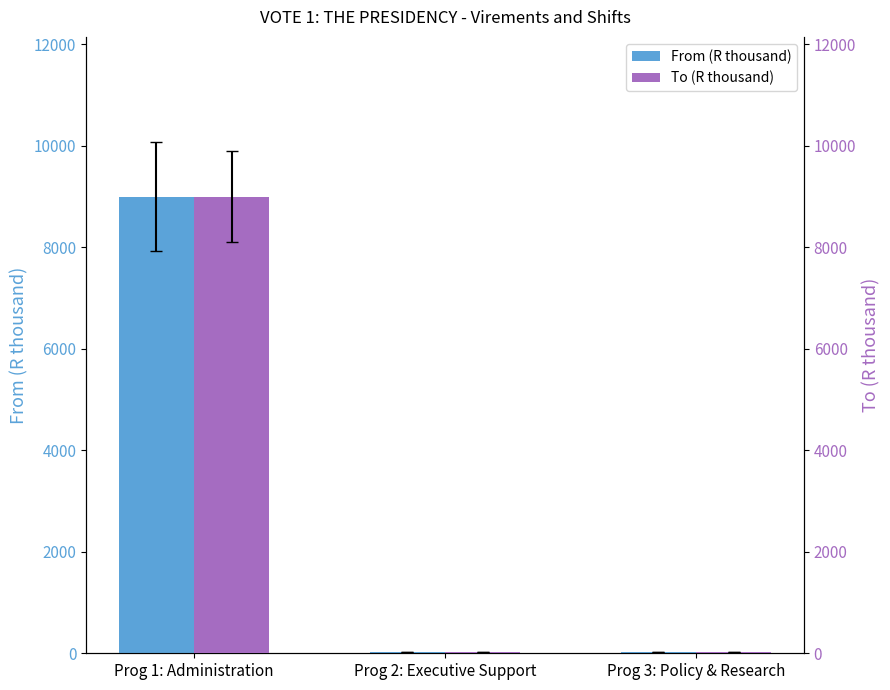

At how many categories does at least one series exceed 6796?

1